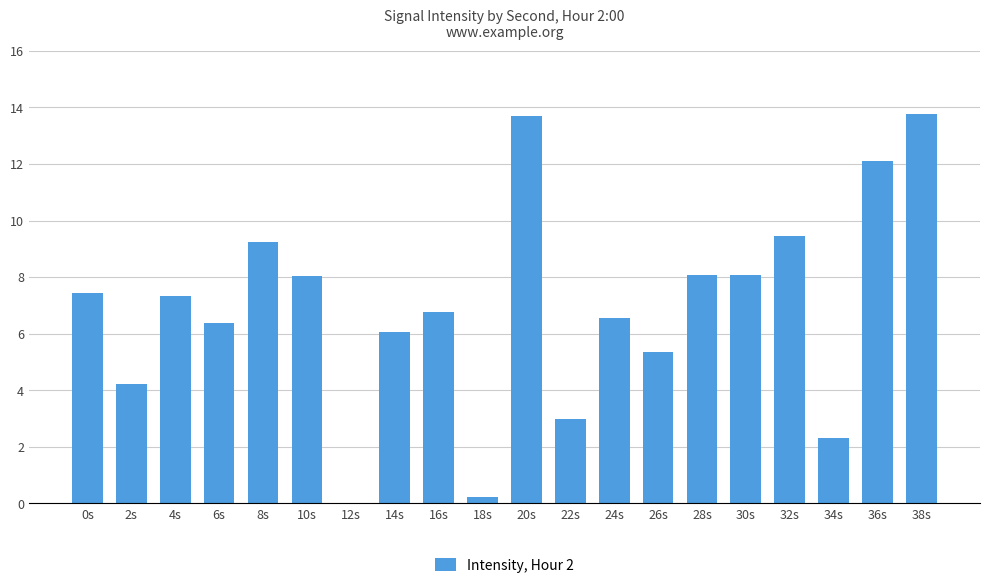

Count the number of categories in the chart.

20